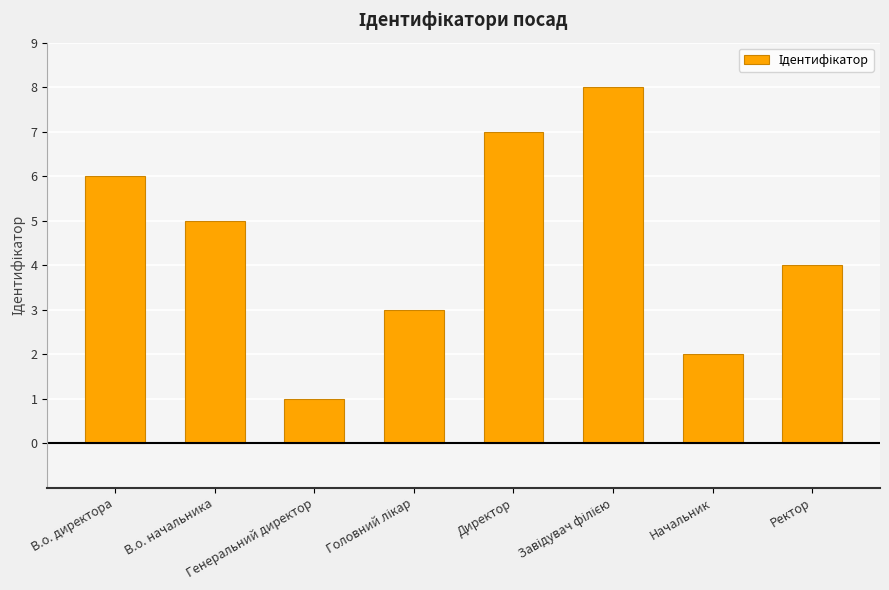

What is the sum of all values?

36